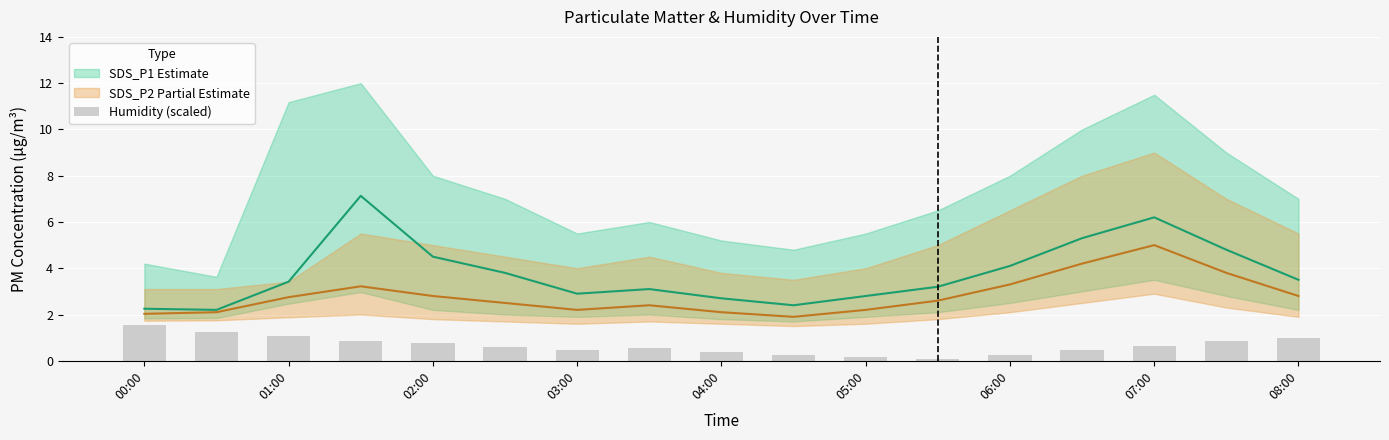

Are the bars grouped side by side (vs. stacked)?

No